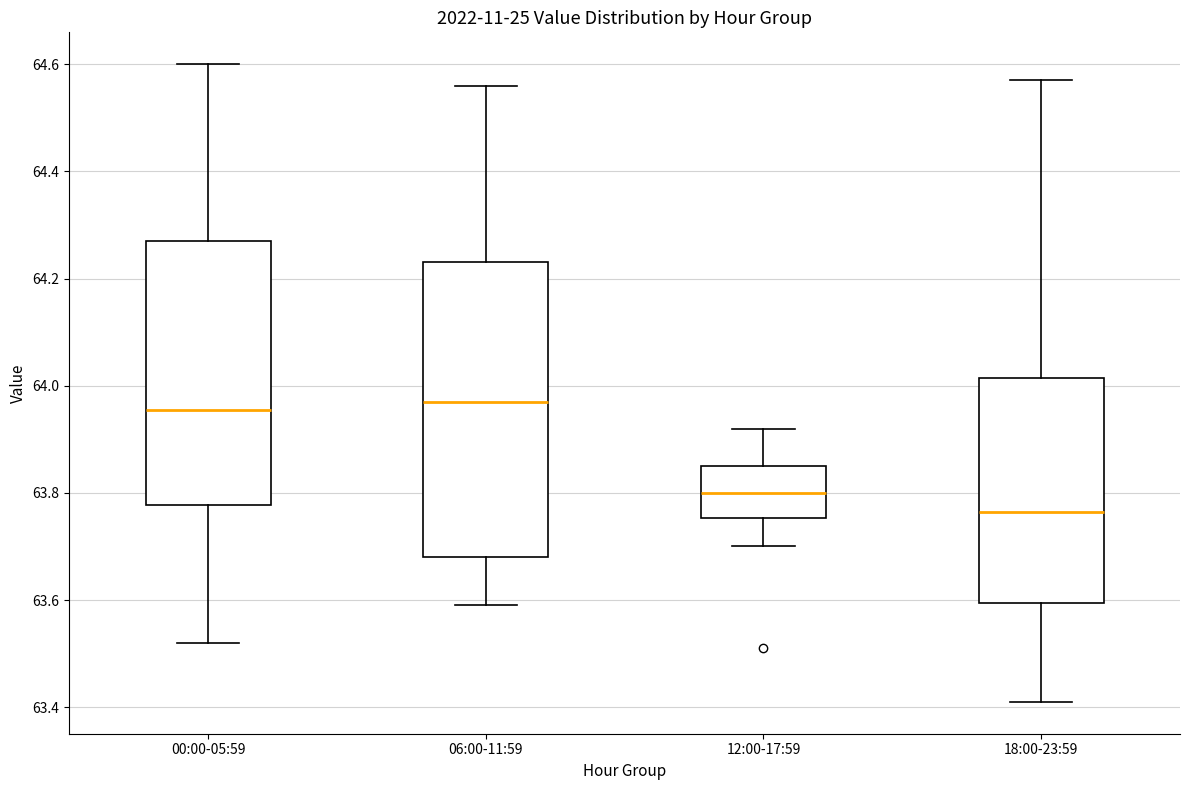

Reading left to right, transcribe this box plot: for each box, give where its median line is, the range the box spans, and where its two whiskers end, as read against the y-axis. The values are not printed on the chart, so give them approximately, as read against the axis.

00:00-05:59: median 63.96, box 63.78 to 64.28, whiskers 63.52 to 64.60
06:00-11:59: median 63.98, box 63.68 to 64.24, whiskers 63.60 to 64.56
12:00-17:59: median 63.80, box 63.76 to 63.86, whiskers 63.70 to 63.92
18:00-23:59: median 63.76, box 63.60 to 64.02, whiskers 63.42 to 64.58